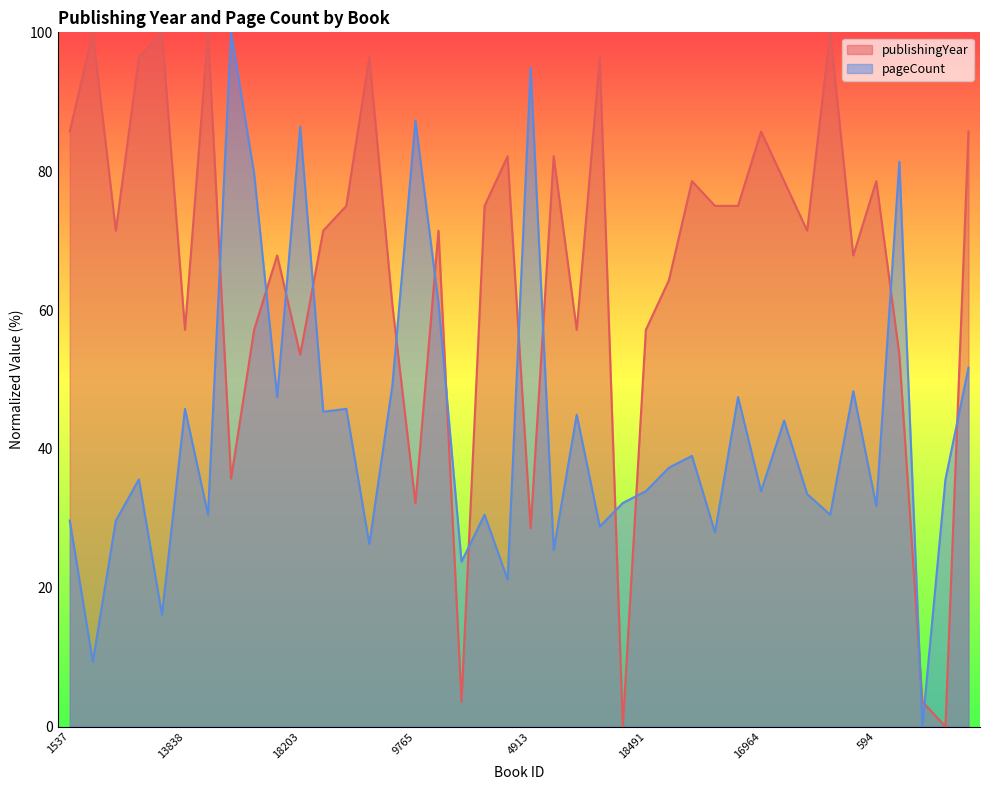

Is it true that publishingYear equals 100.0 at 14350?

True